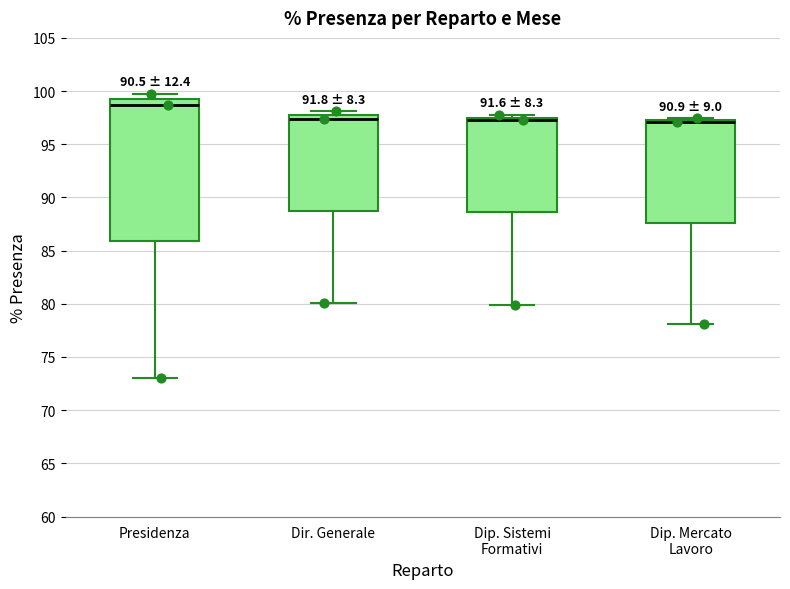

Which box's median line is the highest?

Presidenza